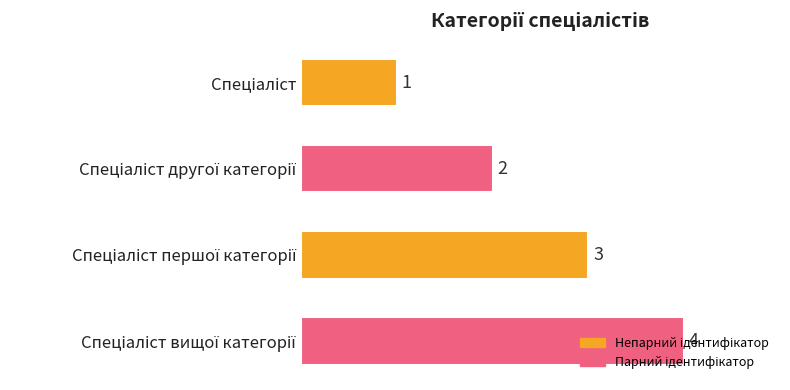

What is the value of the 1st bar from the top?

1